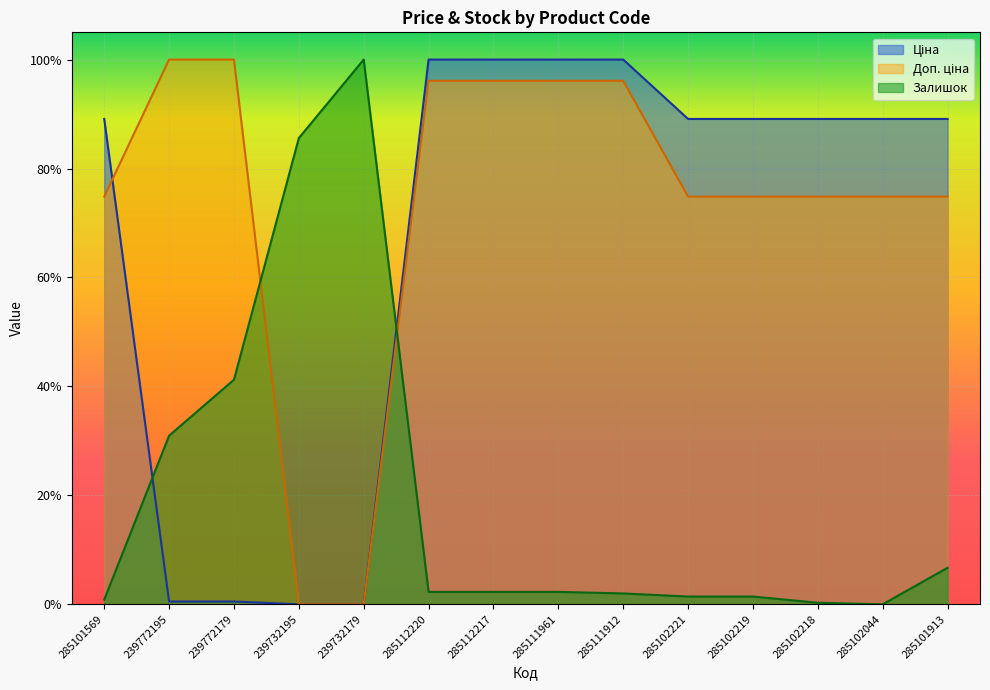

List the labels in order of Ціна value, smallest first.

239732195, 239732179, 239772195, 239772179, 285101569, 285102221, 285102219, 285102218, 285102044, 285101913, 285112220, 285112217, 285111961, 285111912